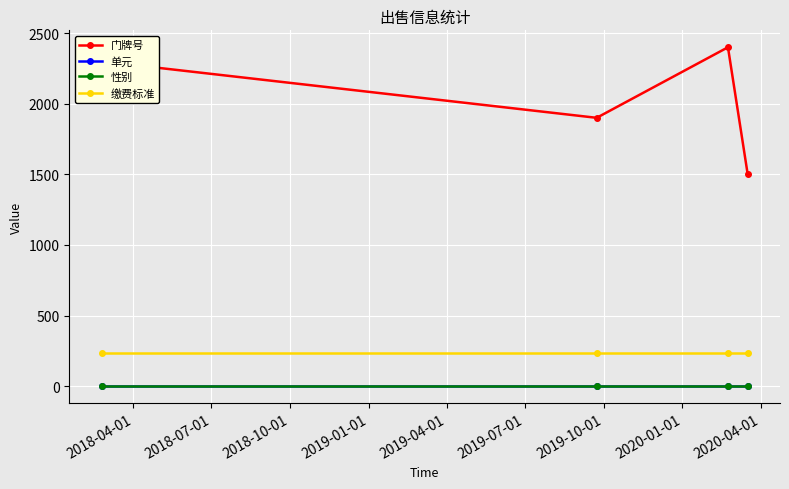

Which series has the largest range (max minus min)?

门牌号